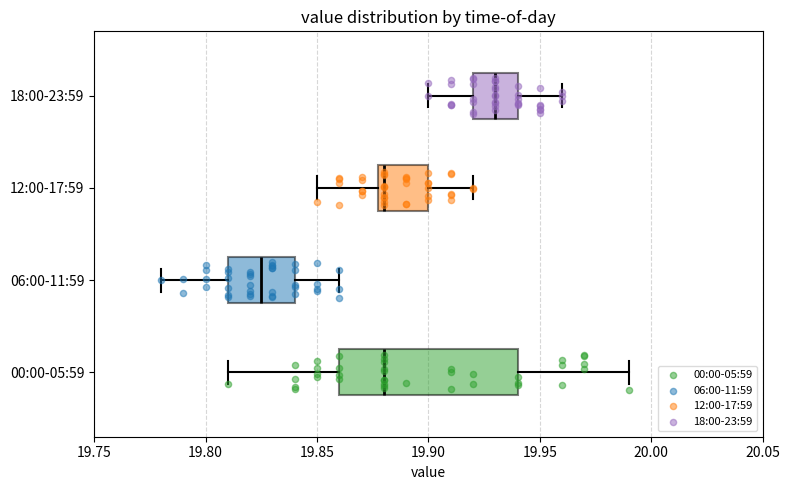

Which box's median line is the furthest to the left?

06:00-11:59